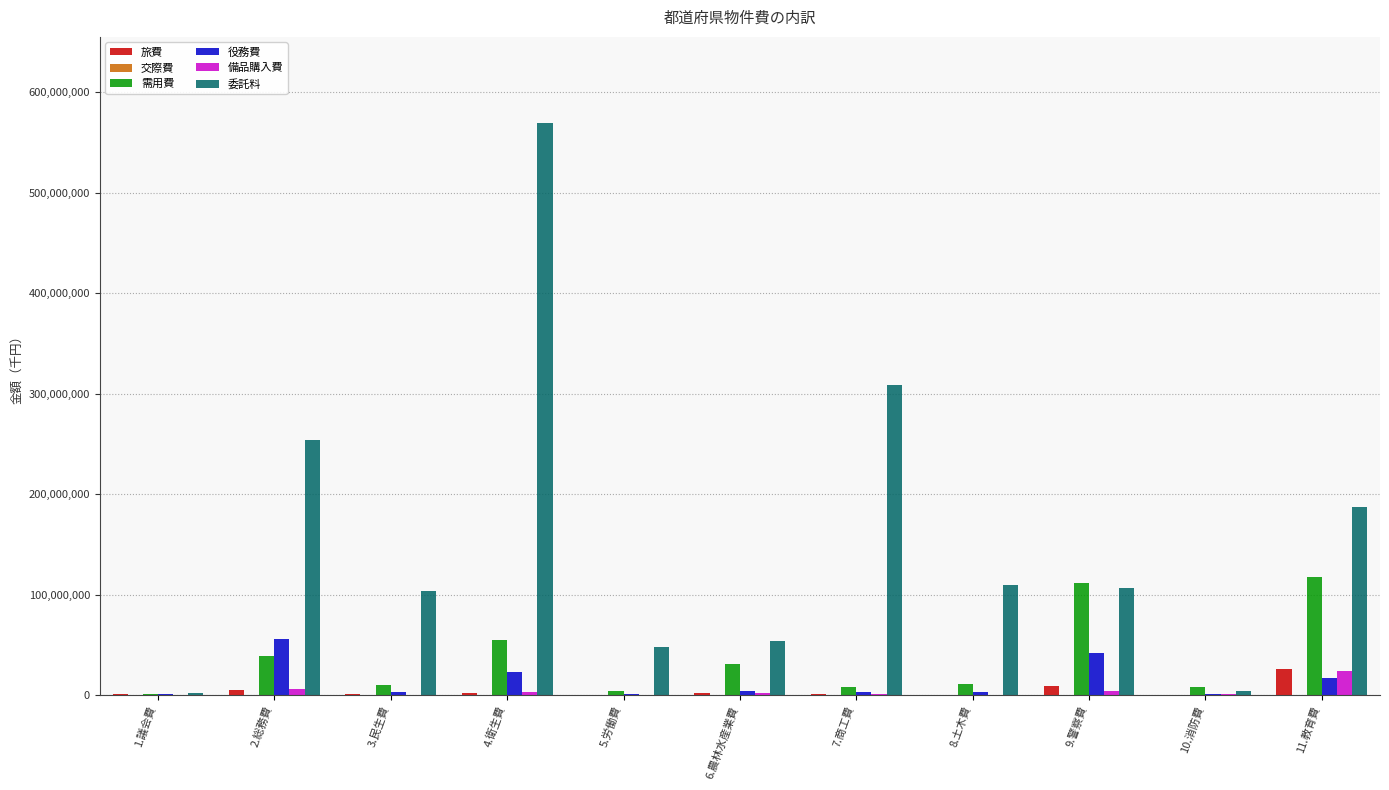

How many groups of bars are there?

11